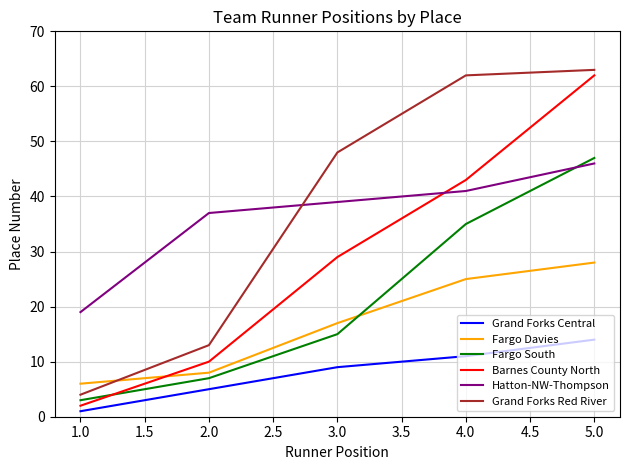

Between 3.0 and 4.0, which series saw the biggest shift?

Fargo South